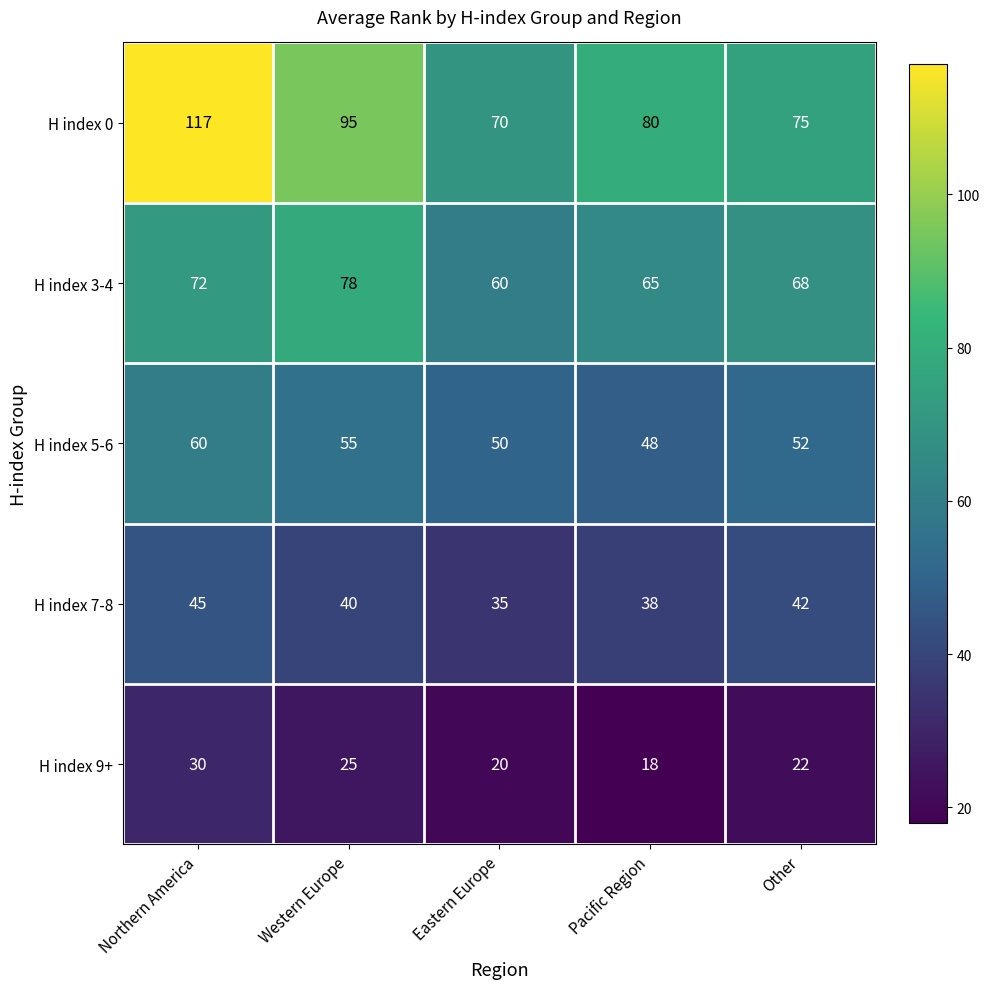

Count the number of data series in this chart.

5